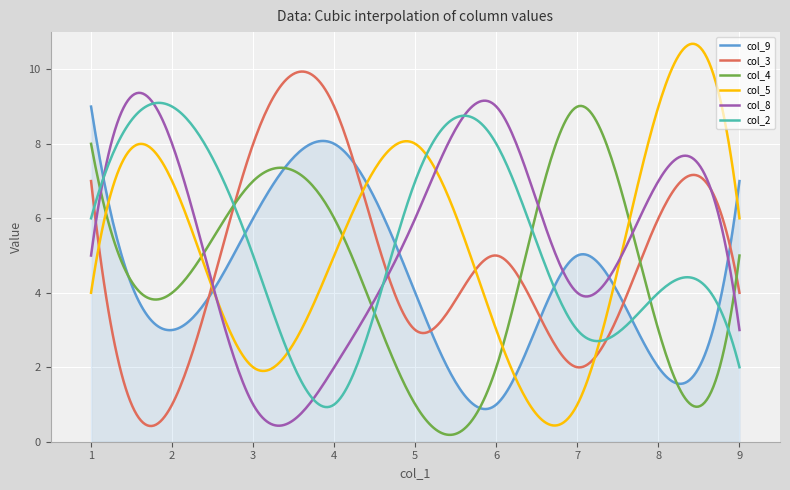

Which series has the largest total across all categories?

col_8